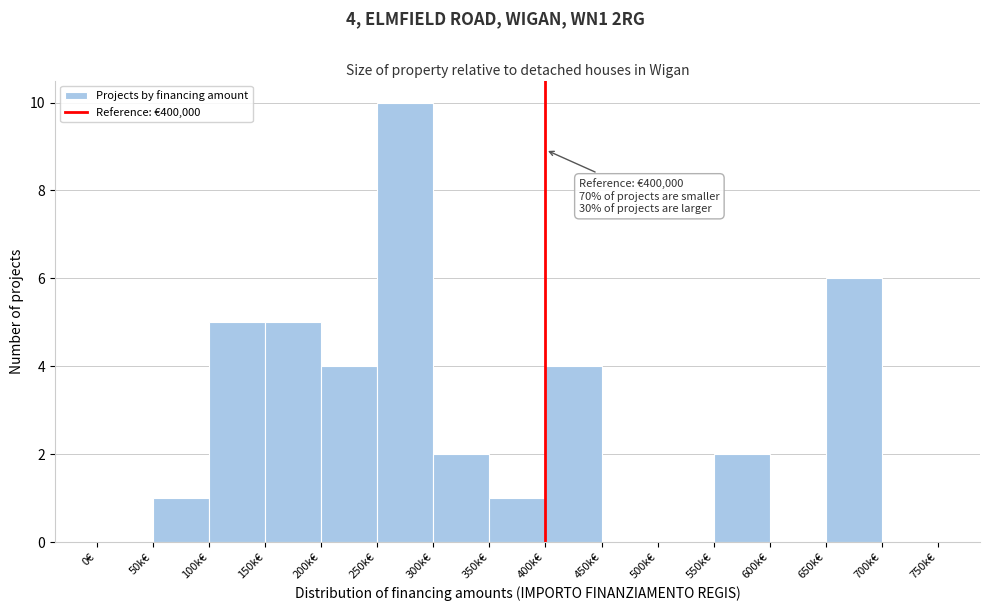

Reading left to right, extract all data points from this chart.

0€=0	50k€=1	100k€=5	150k€=5	200k€=4	250k€=10	300k€=2	350k€=1	400k€=4	450k€=0	500k€=0	550k€=2	600k€=0	650k€=6	700k€=0